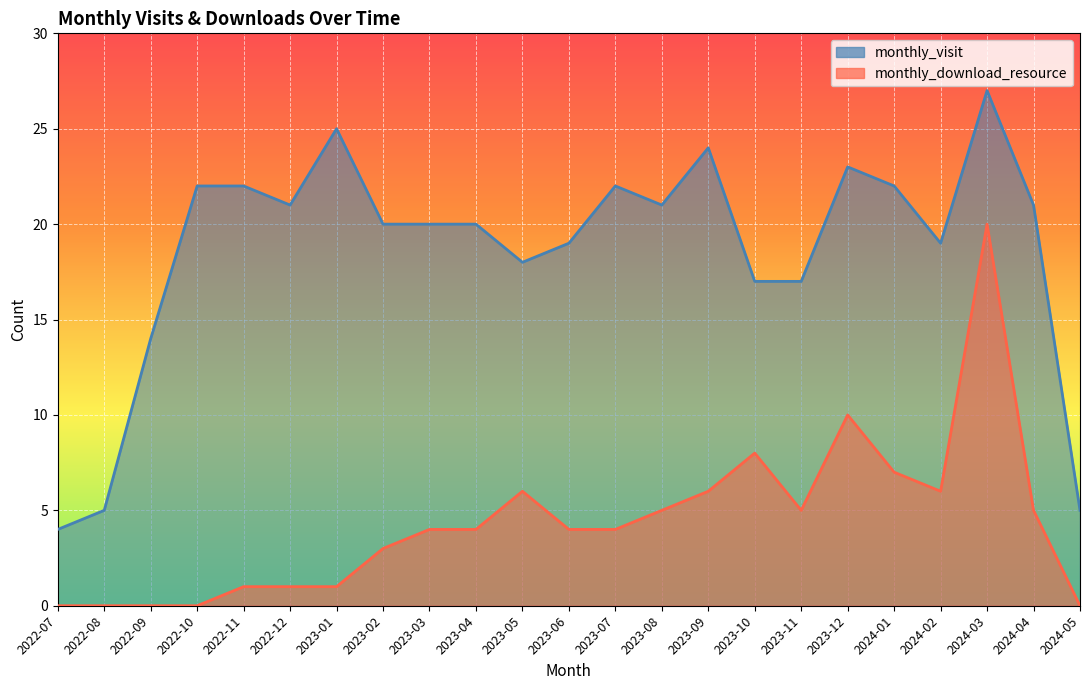

Is it true that monthly_download_resource equals 5 at 2023-11?

True